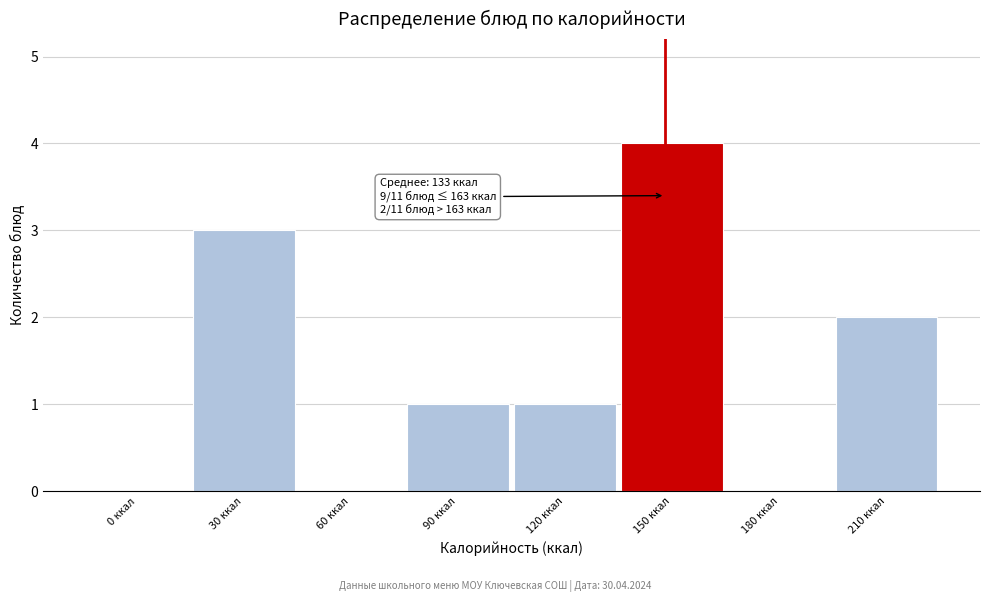

Reading left to right, list all the values displayed in this chart.

0 ккал=0	30 ккал=3	60 ккал=0	90 ккал=1	120 ккал=1	150 ккал=4	180 ккал=0	210 ккал=2